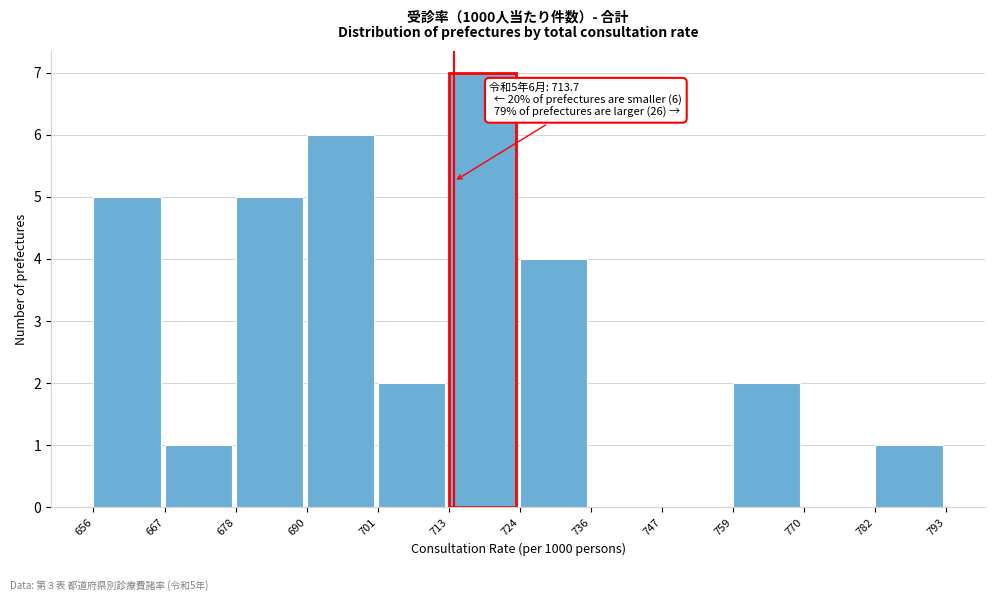

Which range on the x-axis has the tallest bar?

713 to 724